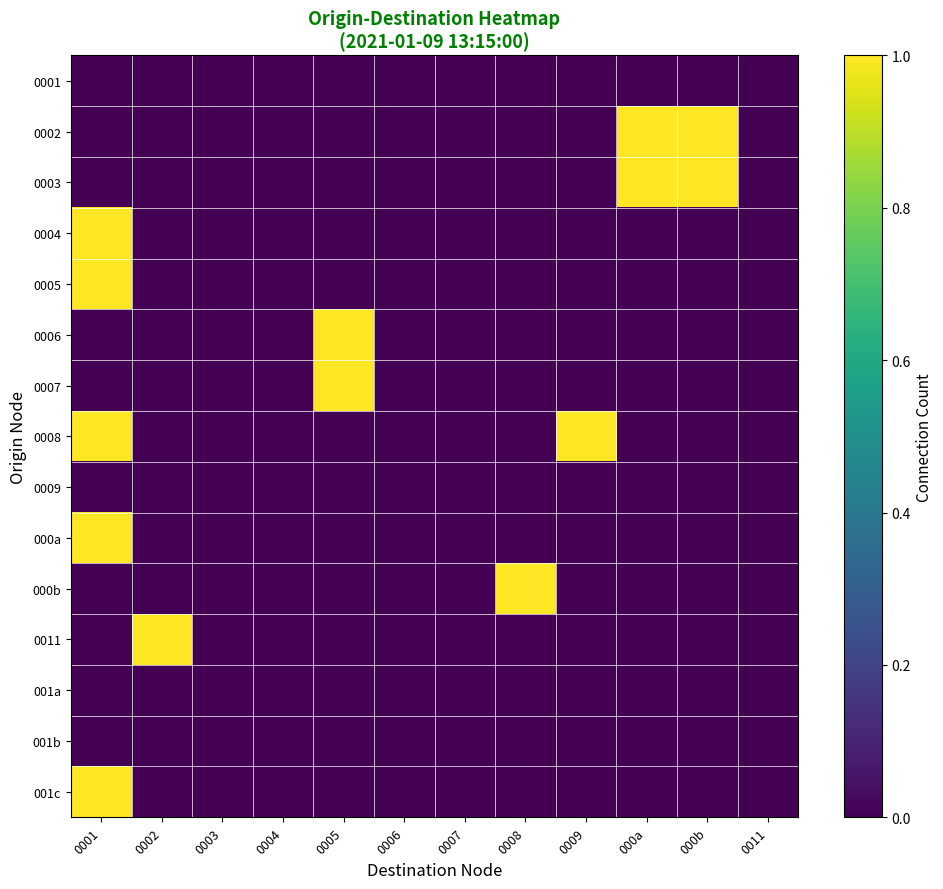

At which category is the sum across all series the highest?

0001